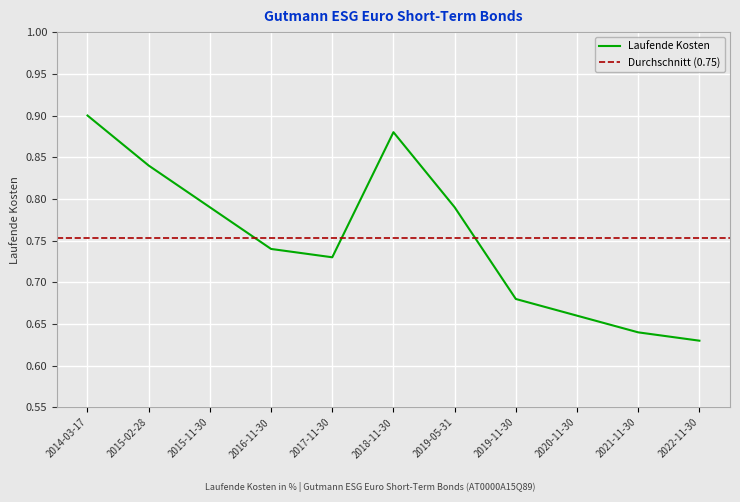

How many points are lower than both their immediate neighbors (excluding endpoints)?

1